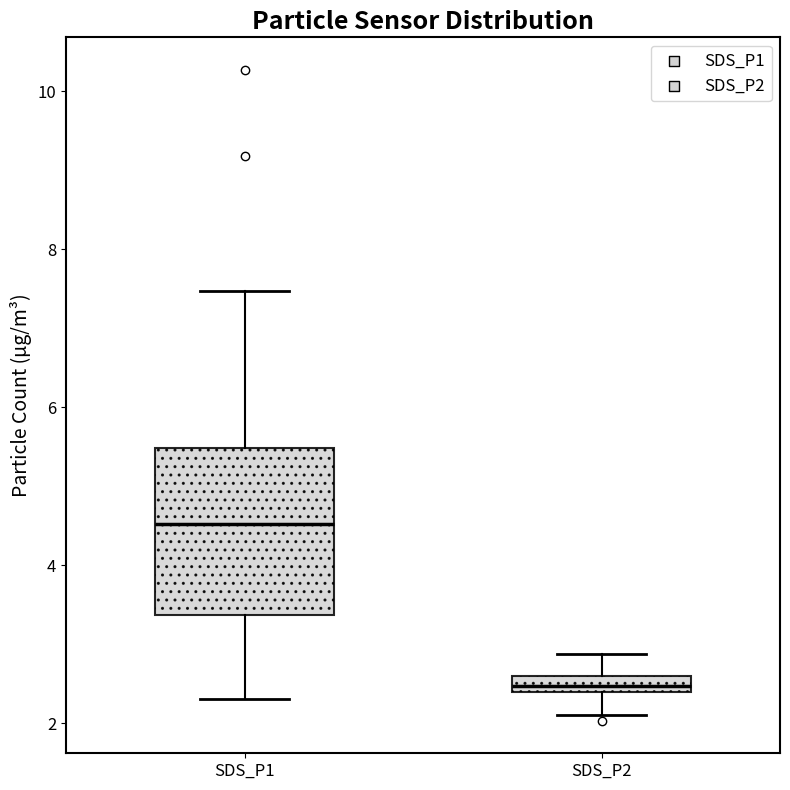

Which box has the highest median line?

SDS_P1